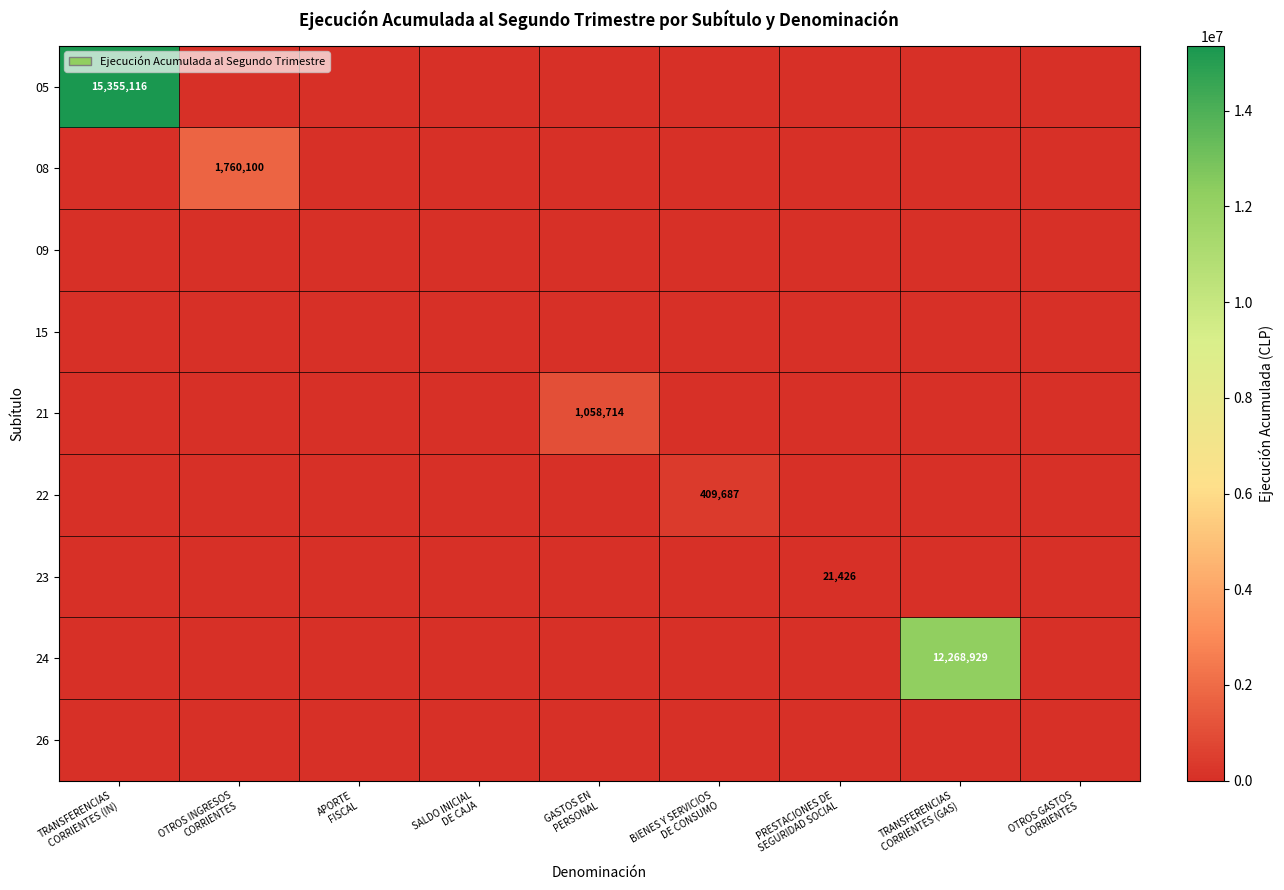

True or false: 21 has a value of 703824 at BIENES Y SERVICIOS DE CONSUMO.

False